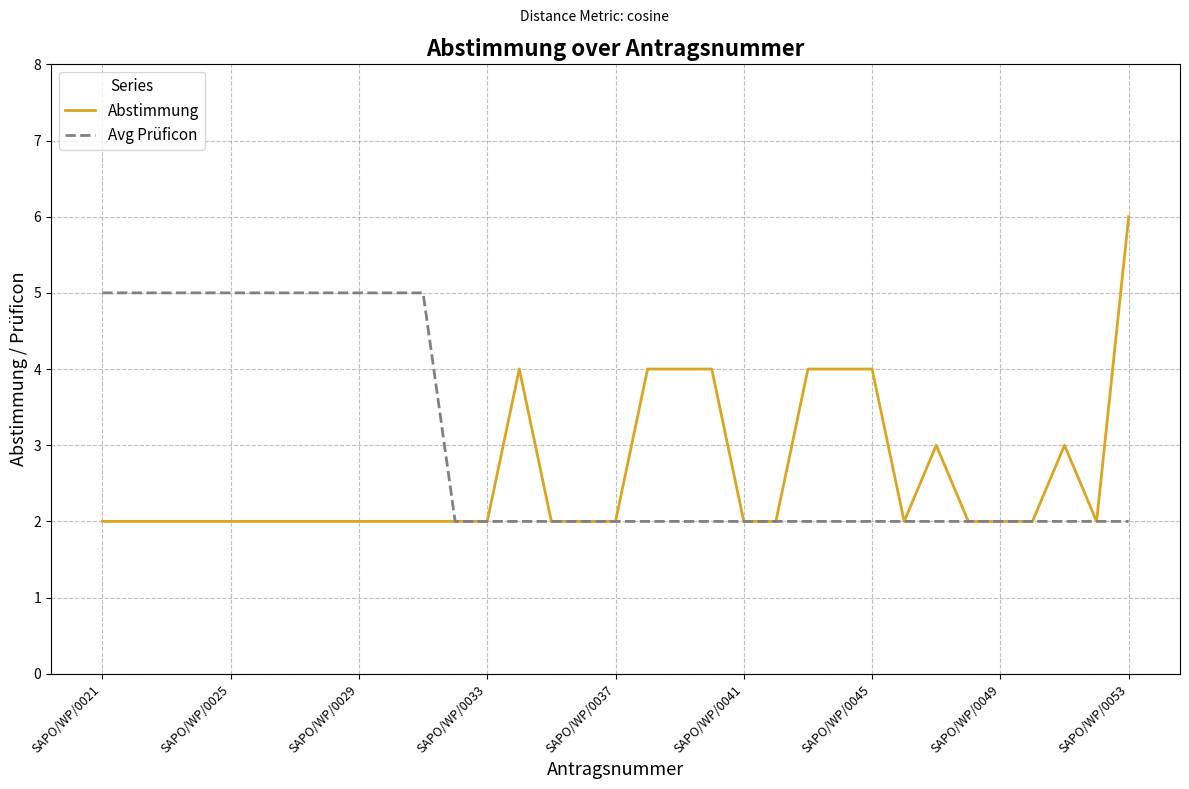

Which series has the largest total across all categories?

Avg Prüficon